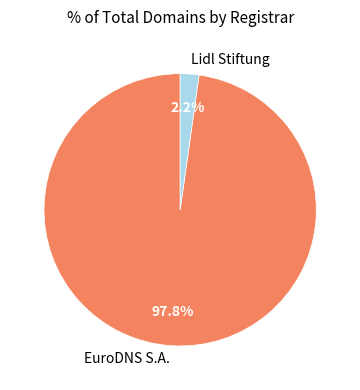

How much of the chart is everything except Lidl Stiftung?

97.8%